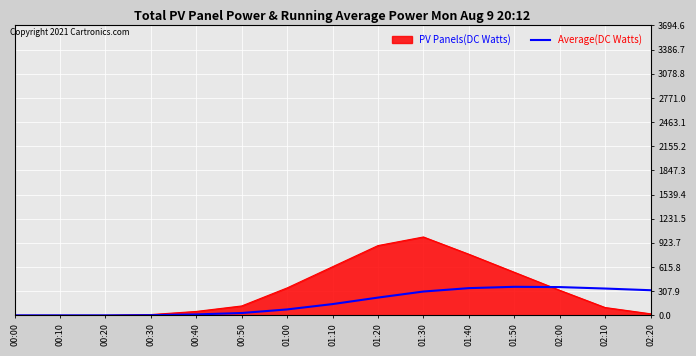

What is the maximum value shown in the chart?

999.0